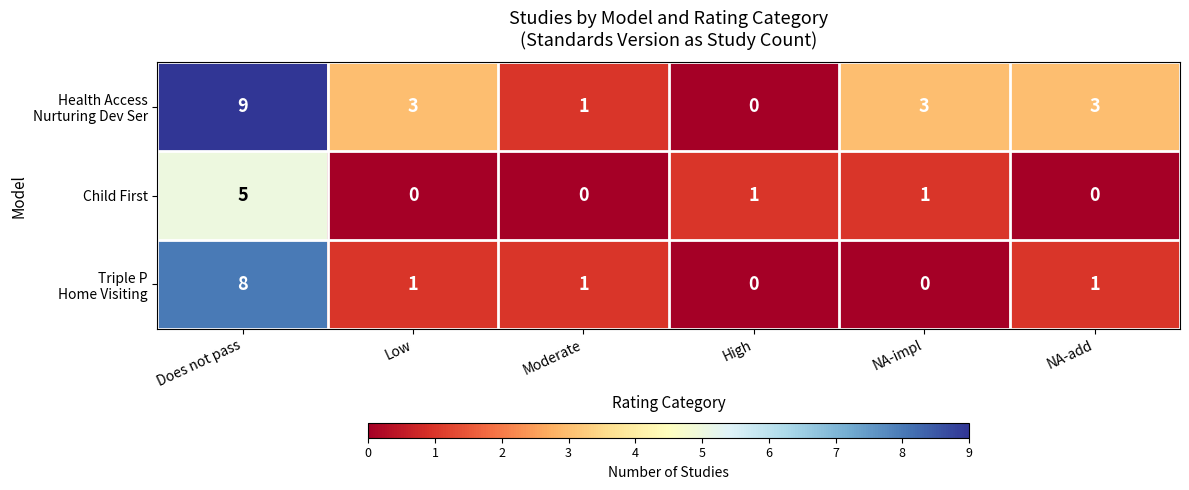

At which category is the sum across all series the highest?

Does not pass